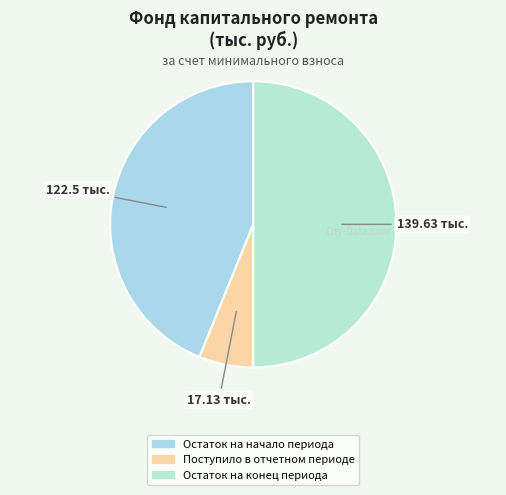

How many slices are in this pie chart?

3